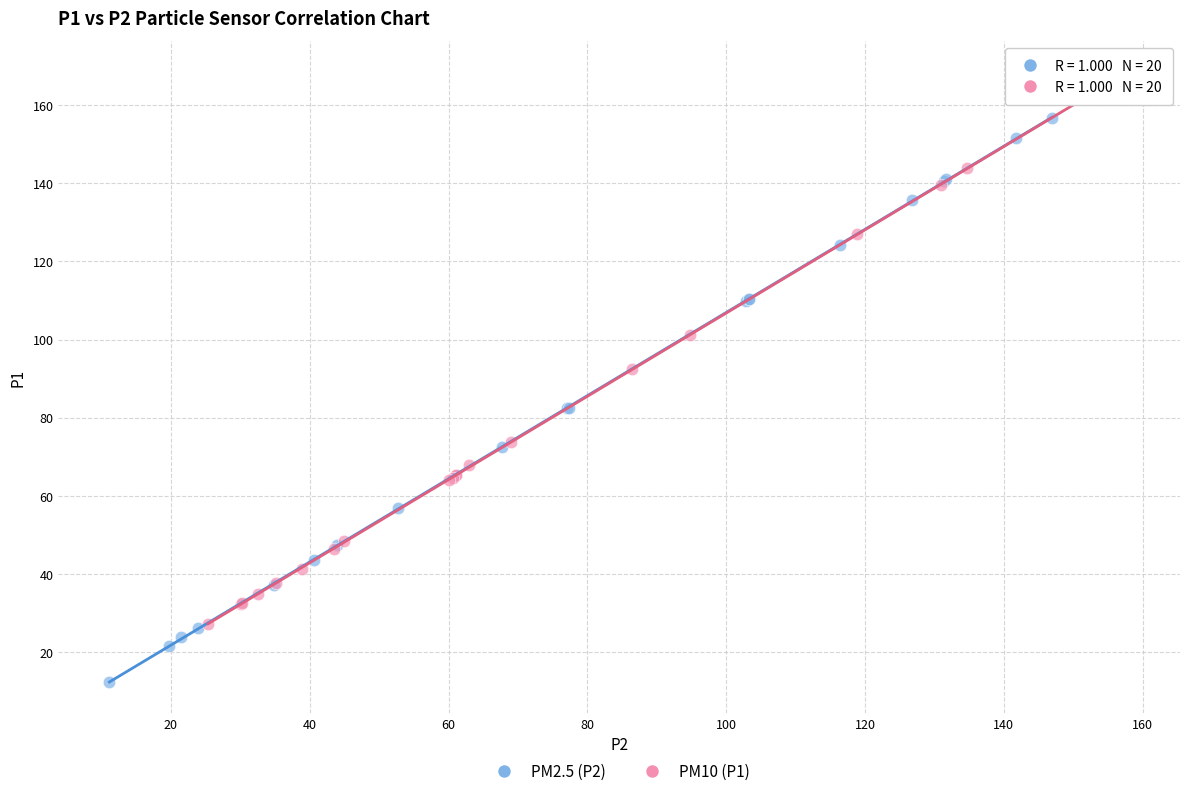

Which series contains the lowest Y value?

PM2.5 (P2)